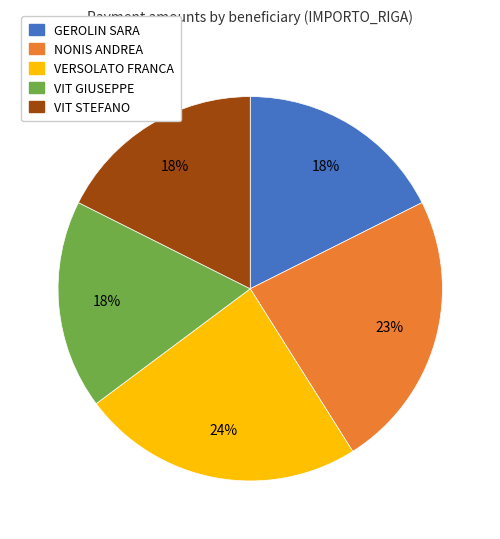

Does VERSOLATO FRANCA account for over 50% of the chart?

No